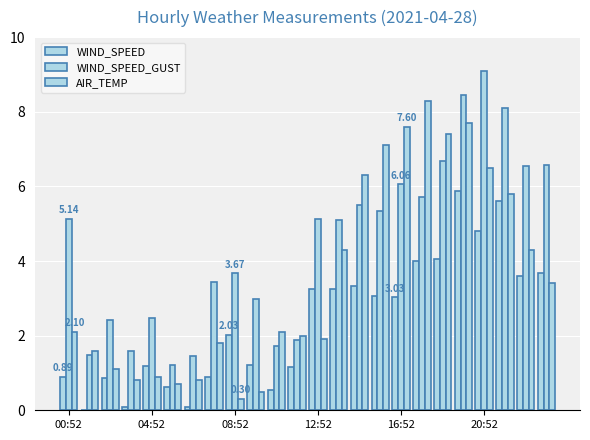

How many data points in WIND_SPEED are above 3?

12